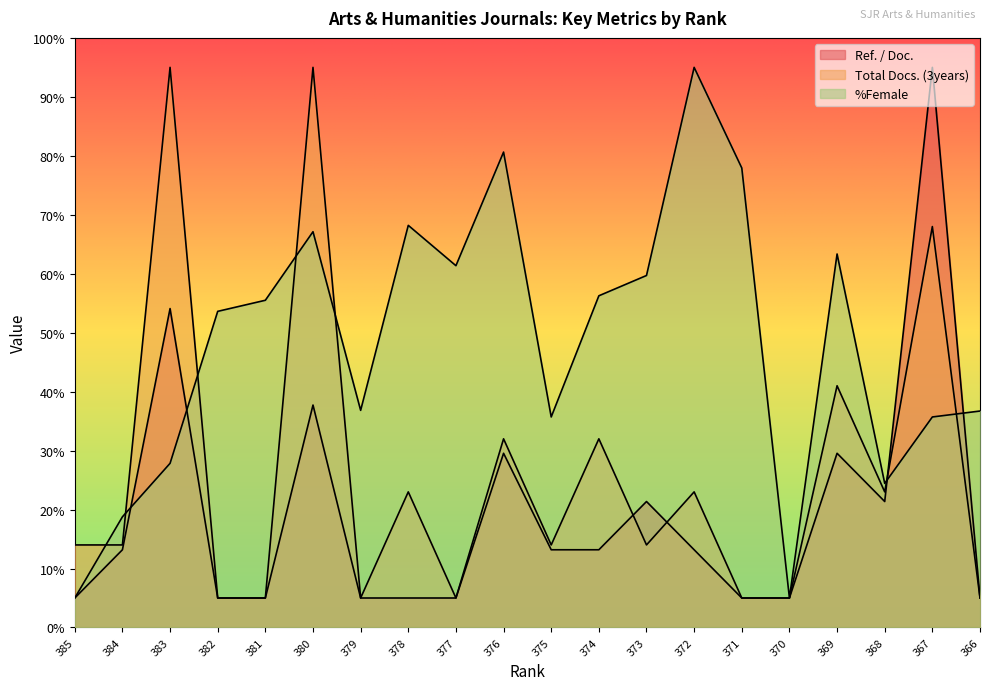

What is the sum of the %Female values at 377 and 385?

66.4